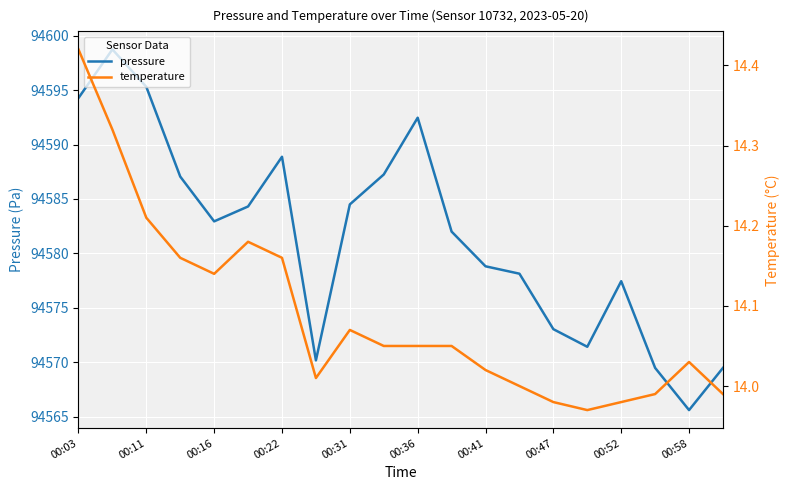

How many lines are shown in the chart?

2